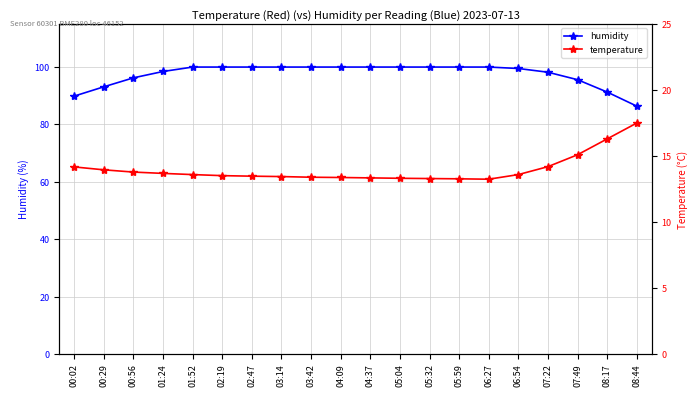

What is the label of the 8th point from the left?

03:14